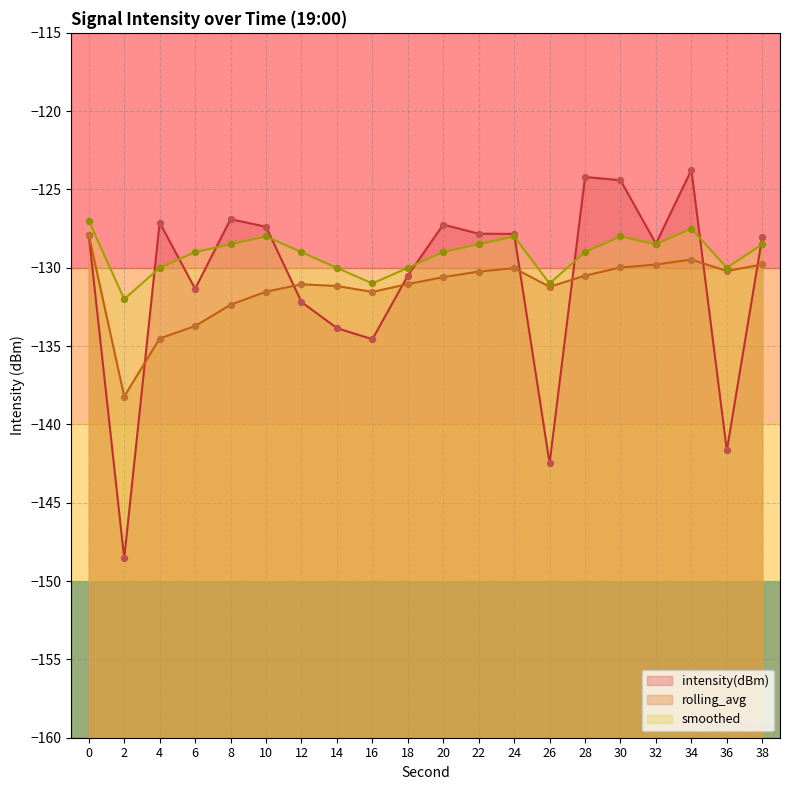

Which series has the widest spread of Y values?

intensity(dBm)